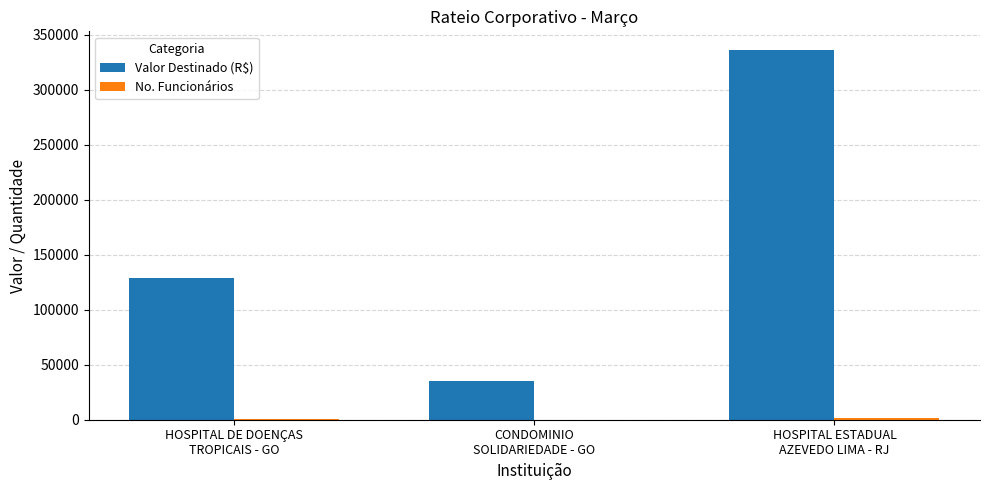

Which series has the largest total across all categories?

Valor Destinado (R$)